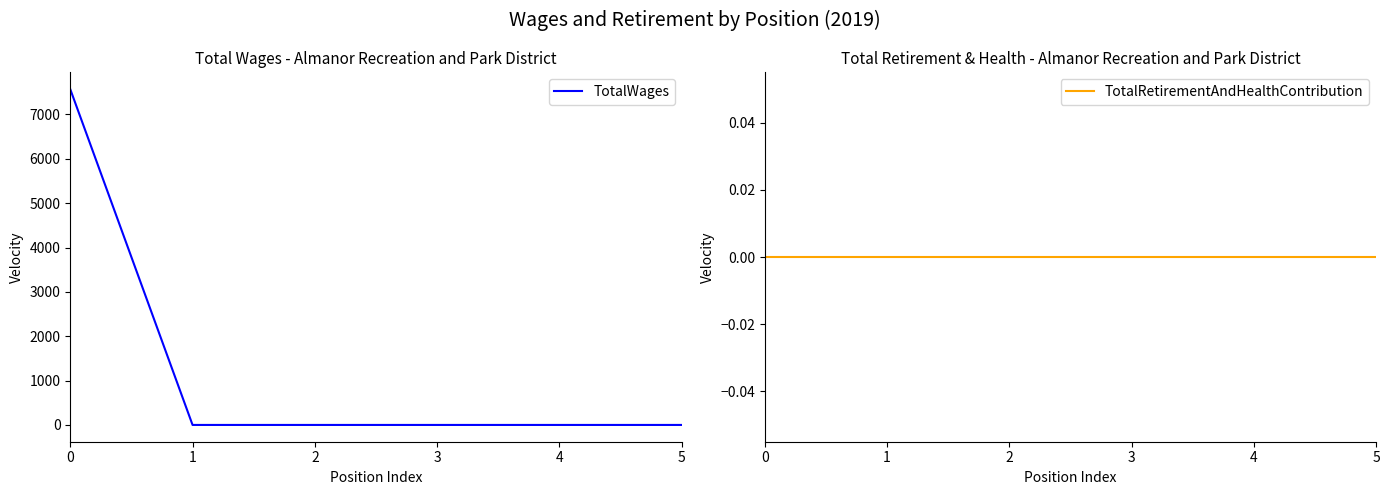

True or false: TotalRetirementAndHealthContribution and TotalWages intersect in this chart.

False